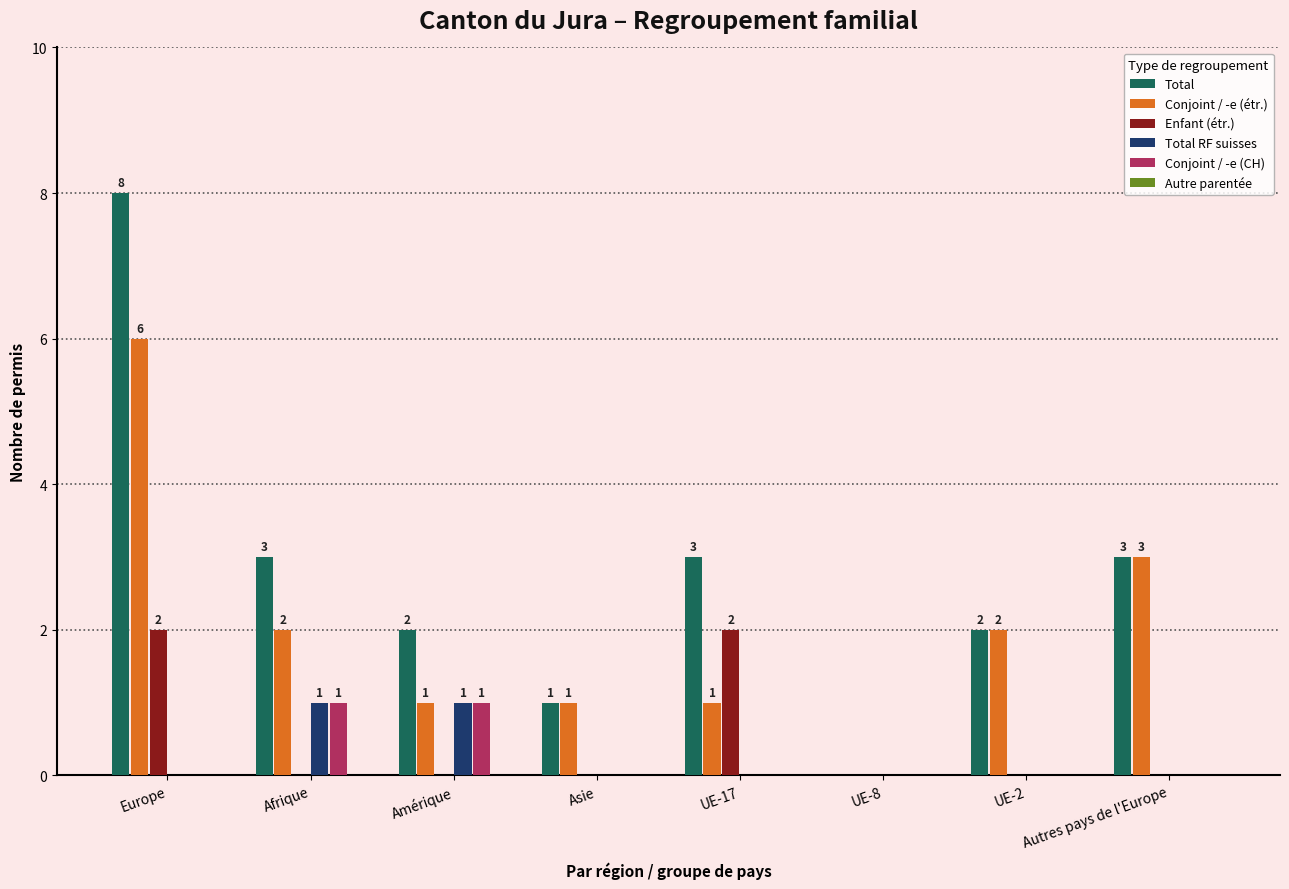

How many Conjoint / -e (CH) values are between 0 and 1?

8